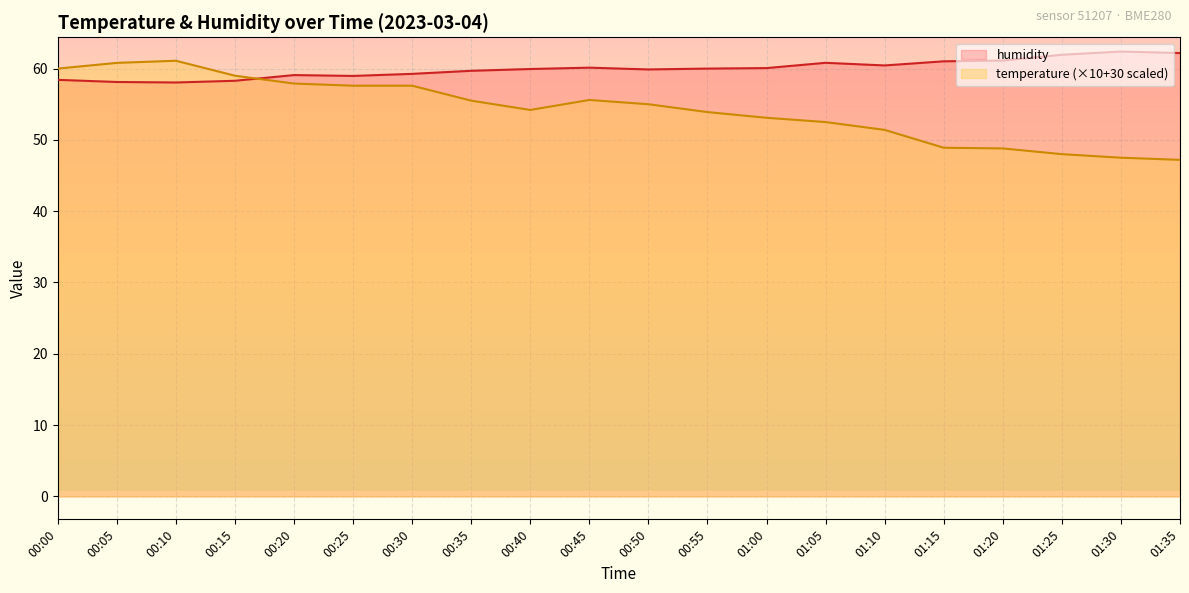

The humidity series shows 59.7 at 00:35. True or false?

True